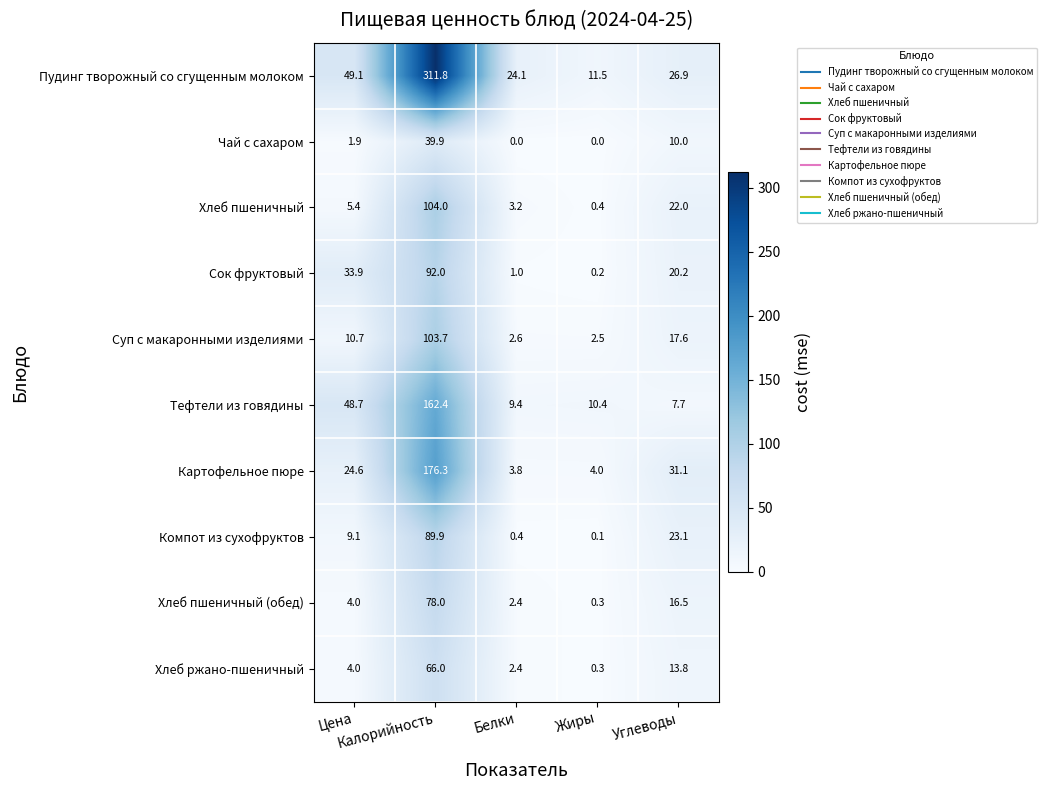

What is the sum of all Сок фруктовый values?

147.3